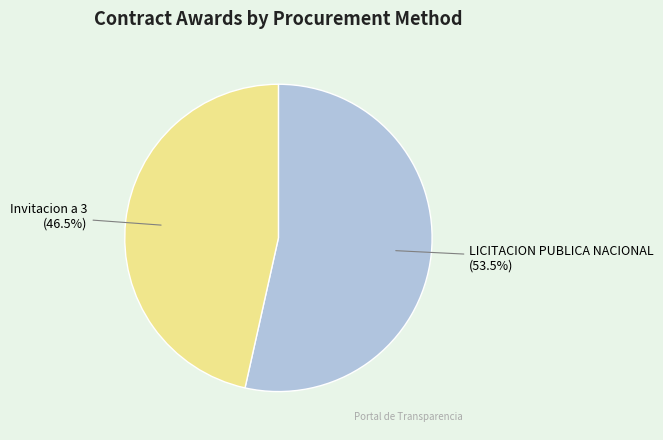

Does any single category account for the majority?

Yes